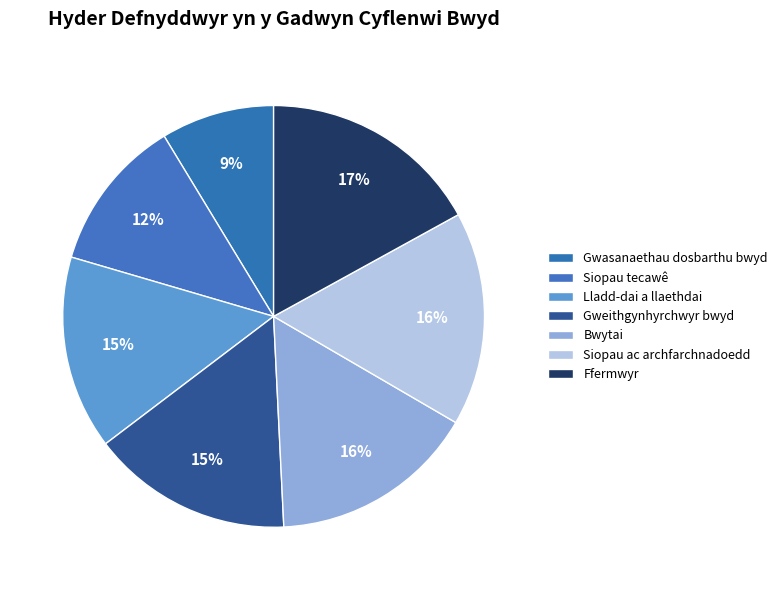

Approximately how many times larger is the value at Ffermwyr compared to Siopau tecawê?

1.4